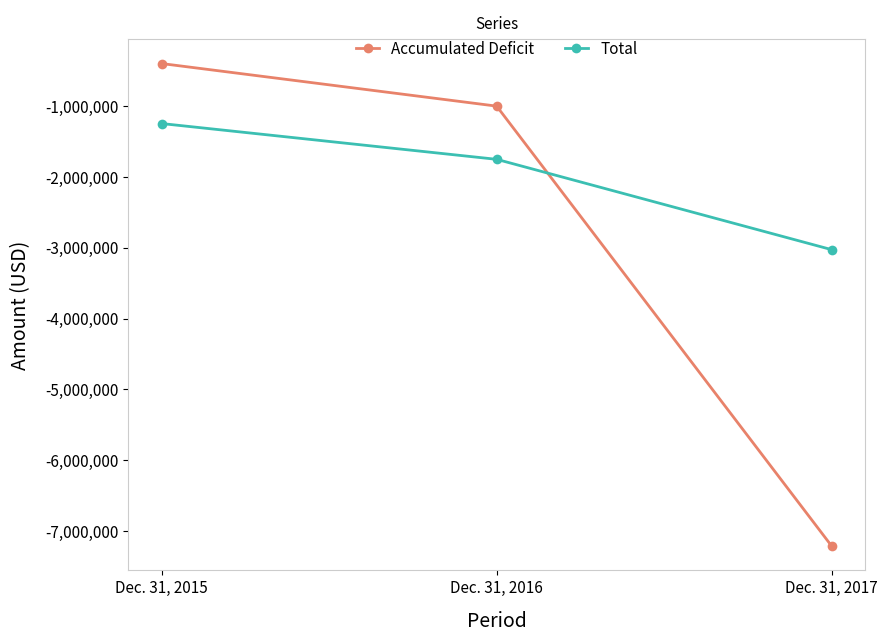

Is this an area chart (filled region under the line)?

No